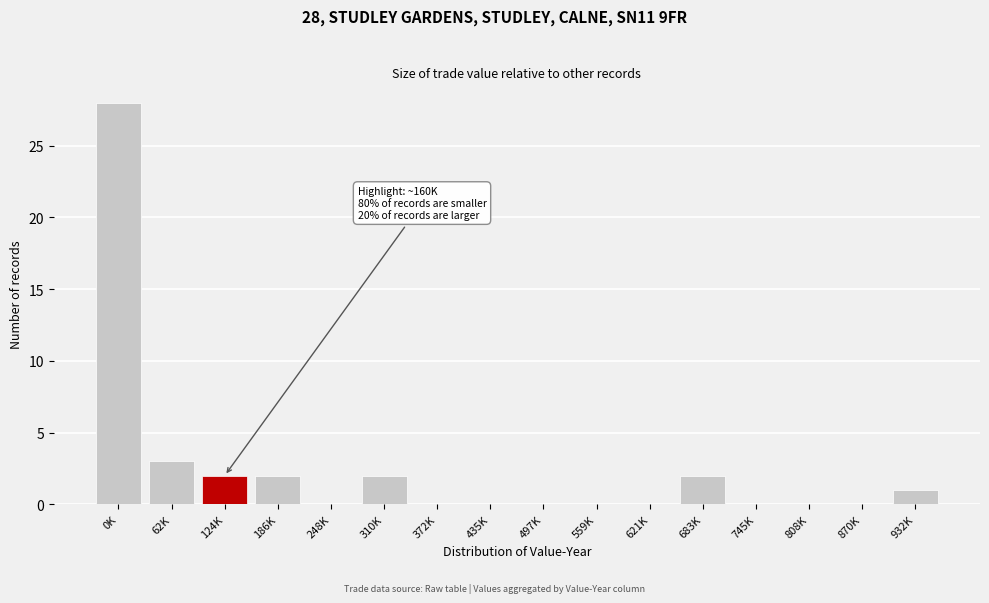

Reading left to right, list all the values displayed in this chart.

0K=28	62K=3	124K=2	186K=2	248K=0	310K=2	372K=0	435K=0	497K=0	559K=0	621K=0	683K=2	745K=0	808K=0	870K=0	932K=1